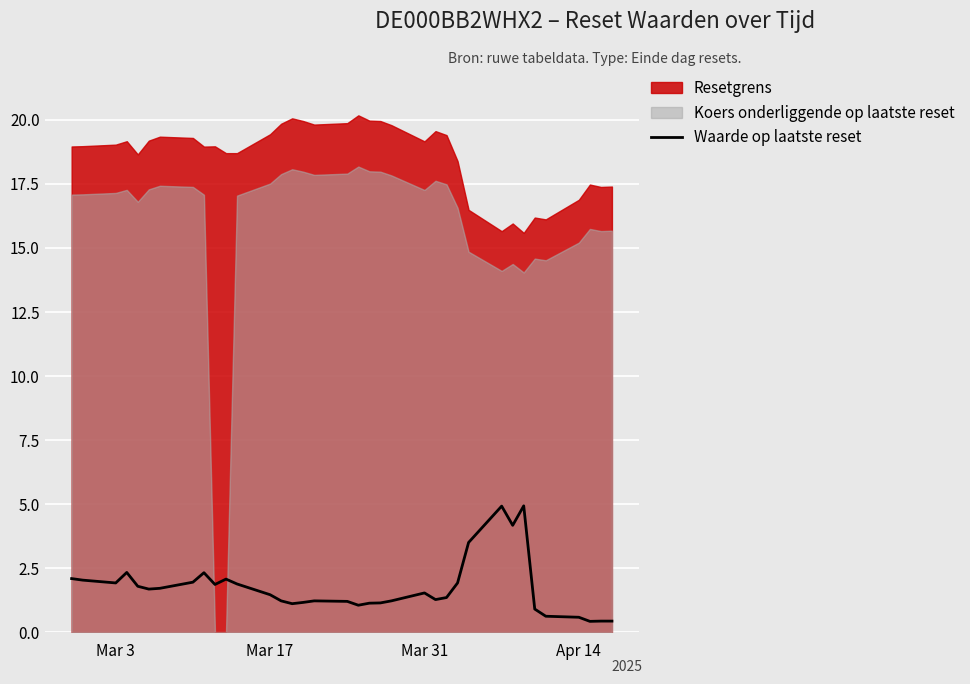

The value at 29 is 2.3. True or false?

False